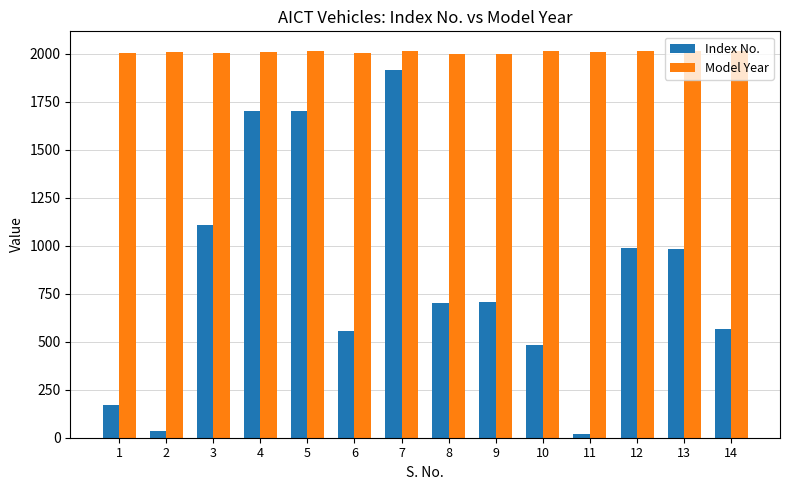

What is the average value of the Index No. series?

832